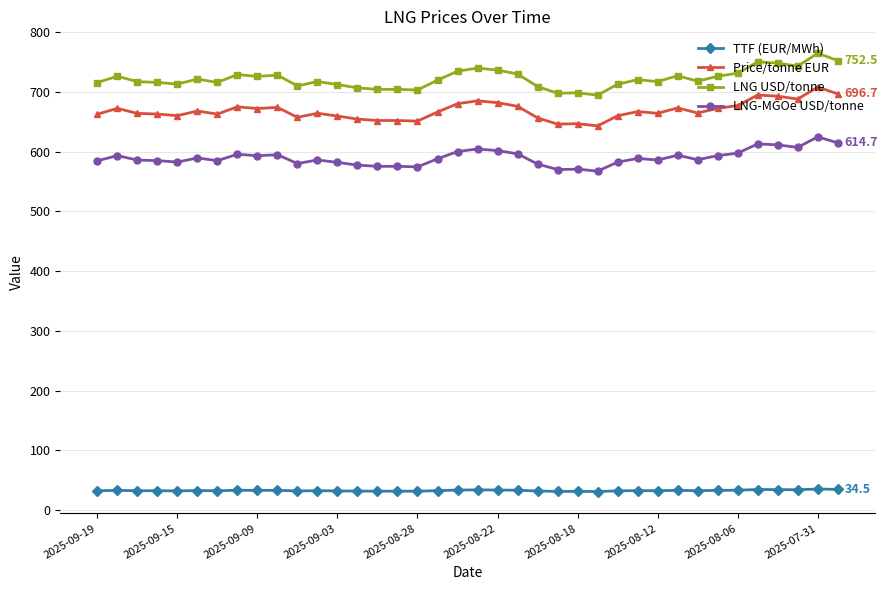

What is the value of the LNG USD/tonne point at the 22nd from the left?

729.9